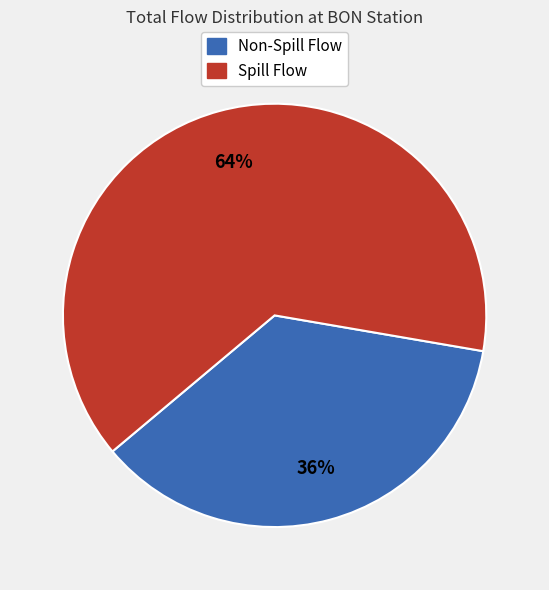

Is there any slice that represents more than half of the pie?

Yes